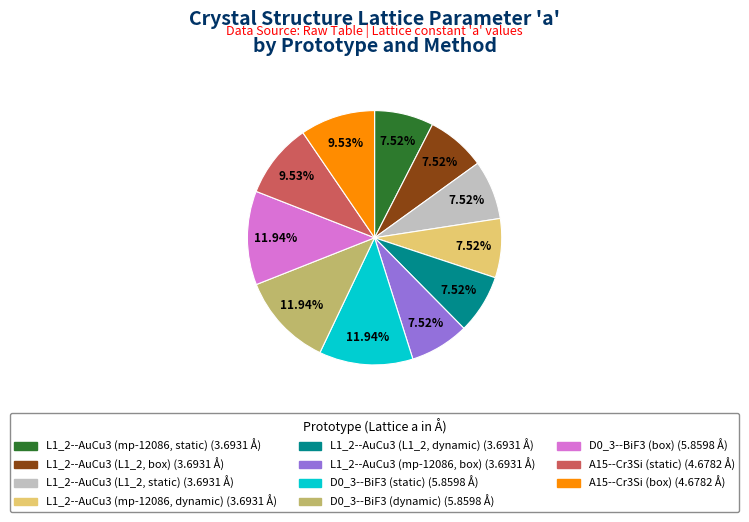

What is the ratio of the value at D0_3--BiF3 (dynamic) to the value at A15--Cr3Si (static)?

1.3